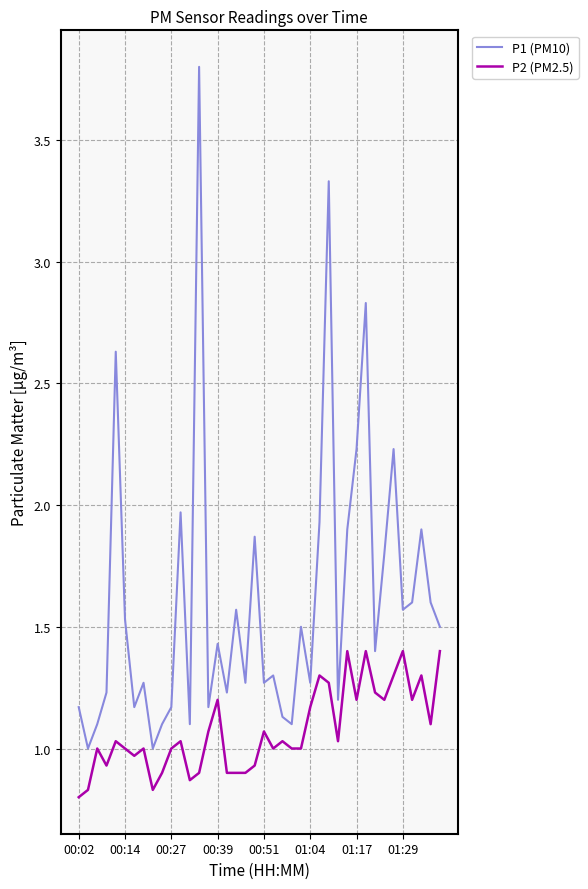

True or false: P2 (PM2.5) and P1 (PM10) cross at least once.

False